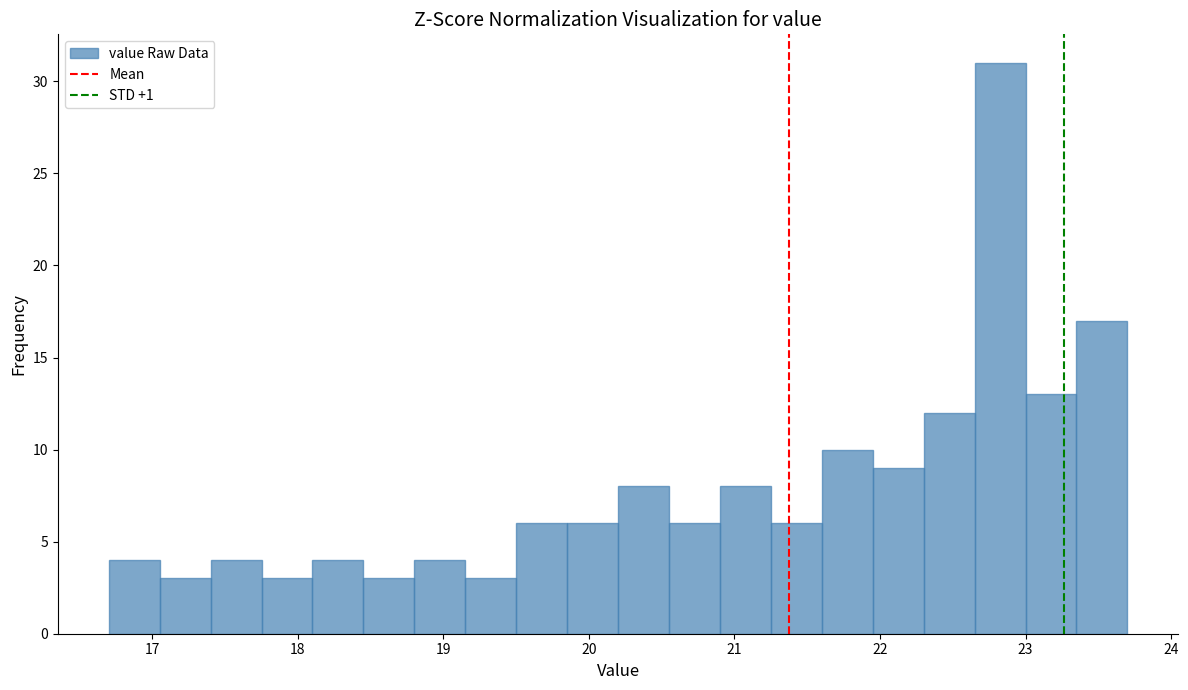

Read against the x-axis, roughly where is the centre of the tallest bar?

22.8